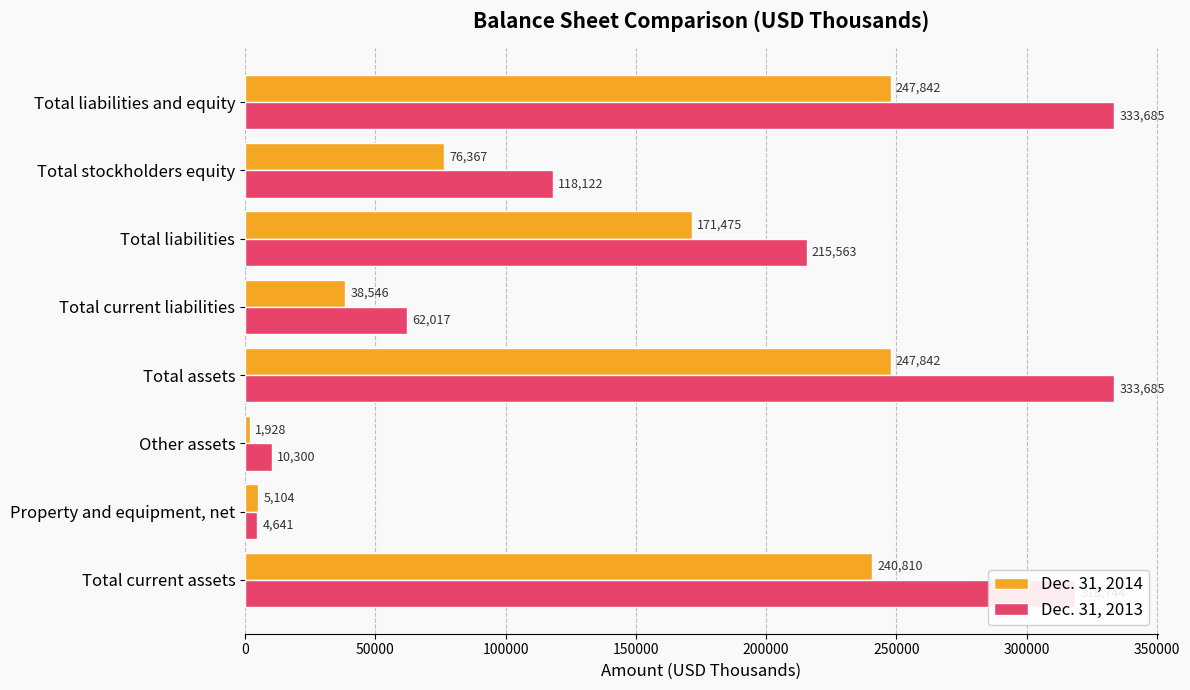

What is the spread (max minus min) of values at Property and equipment, net?

463